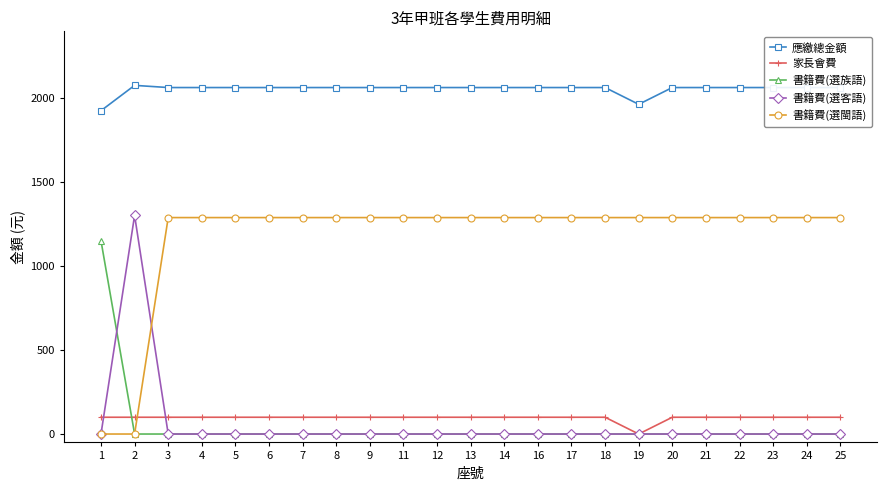

What value does the 書籍費(選閩語) series have at 7, to the nearest 10?

1290